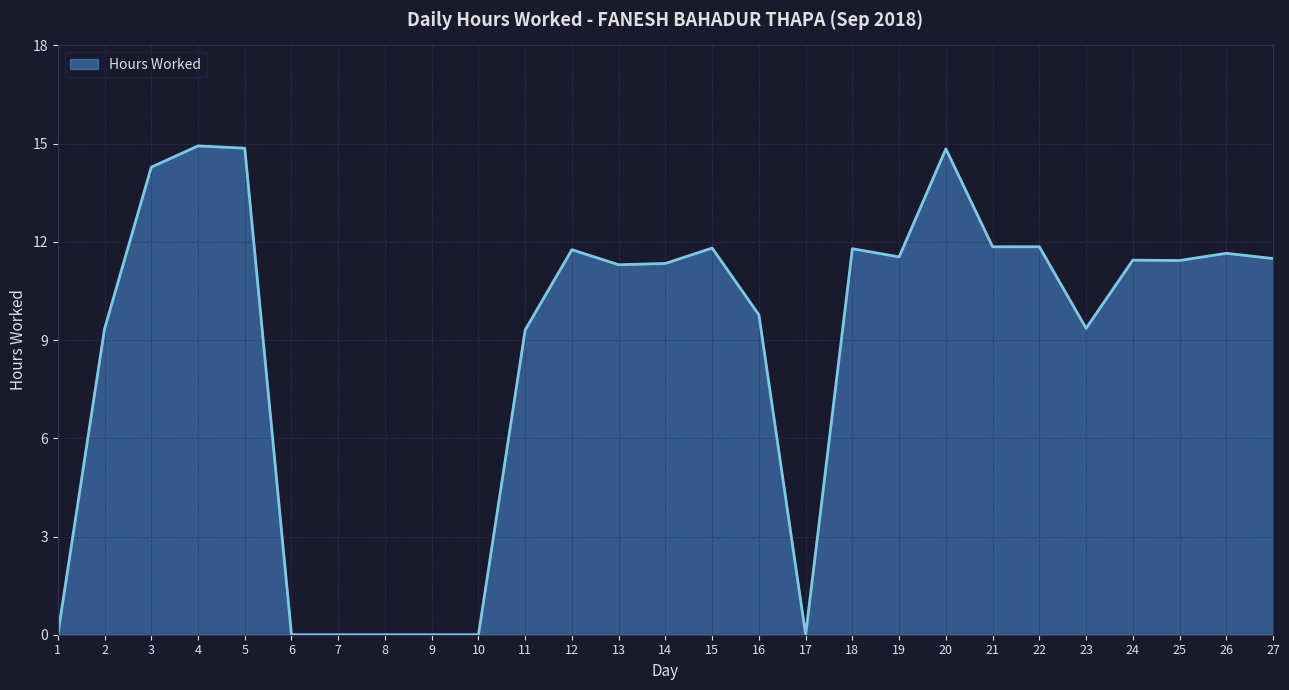

Count the number of values greater than 11.

16